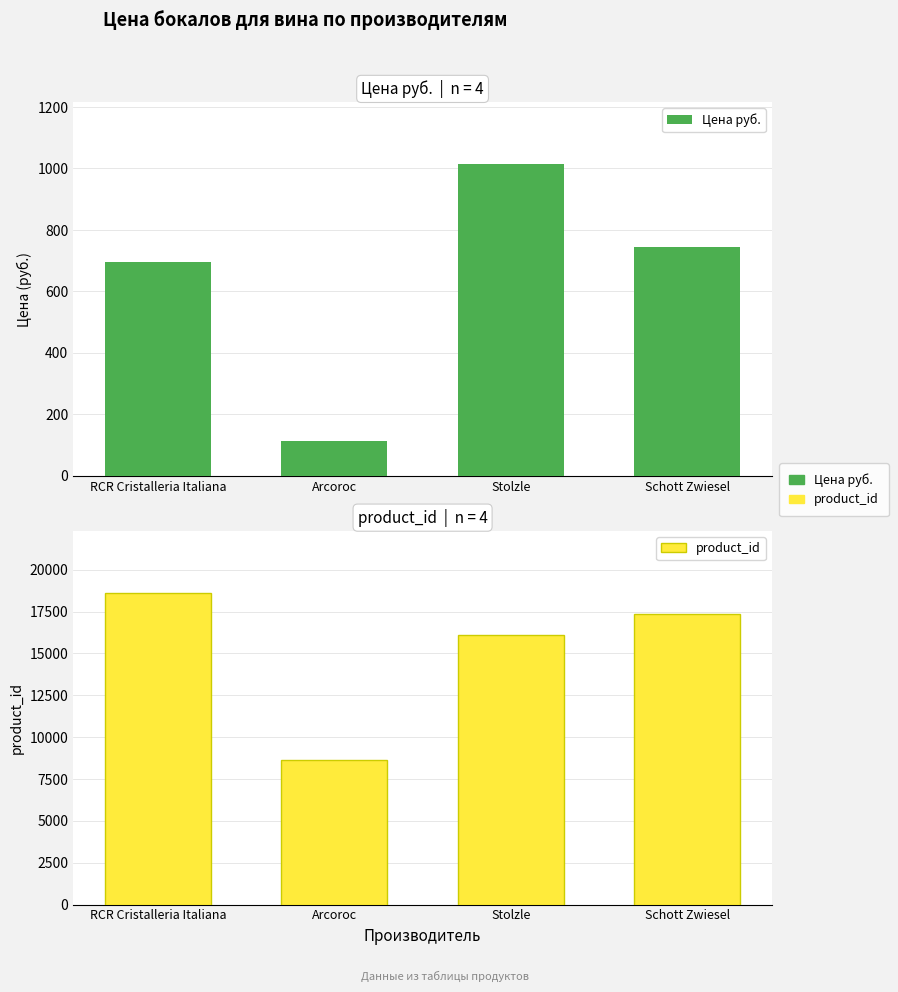

Rank the series at Arcoroc from highest to lowest value.

product_id, Цена руб.